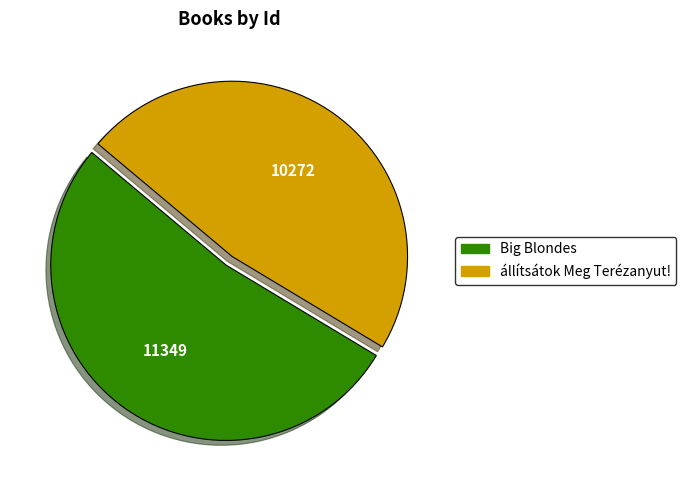

Is the sum of Big Blondes and állítsátok Meg Terézanyut! greater than half?

Yes